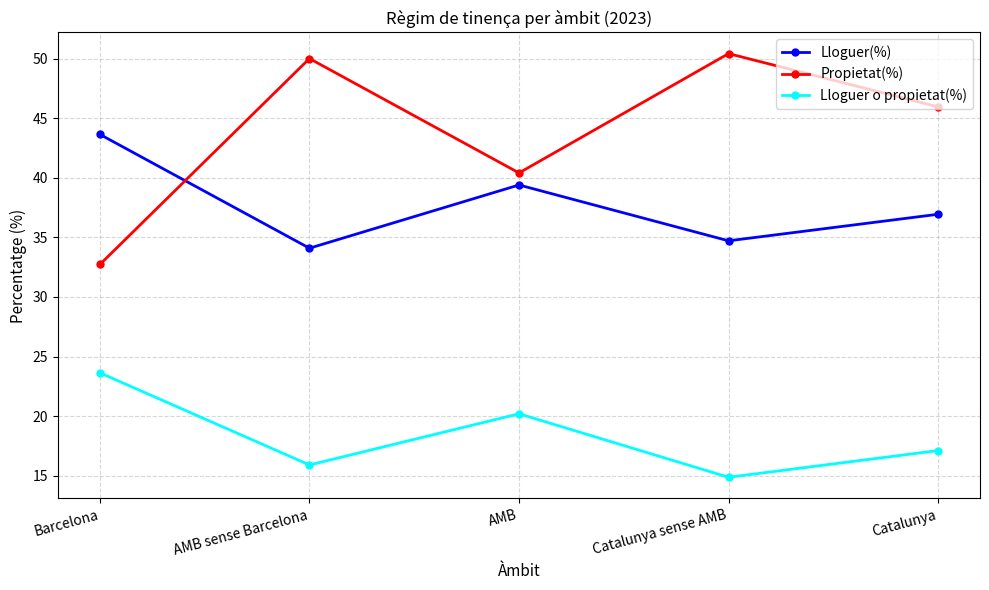

How many interior local peaks does the Propietat(%) series have?

2